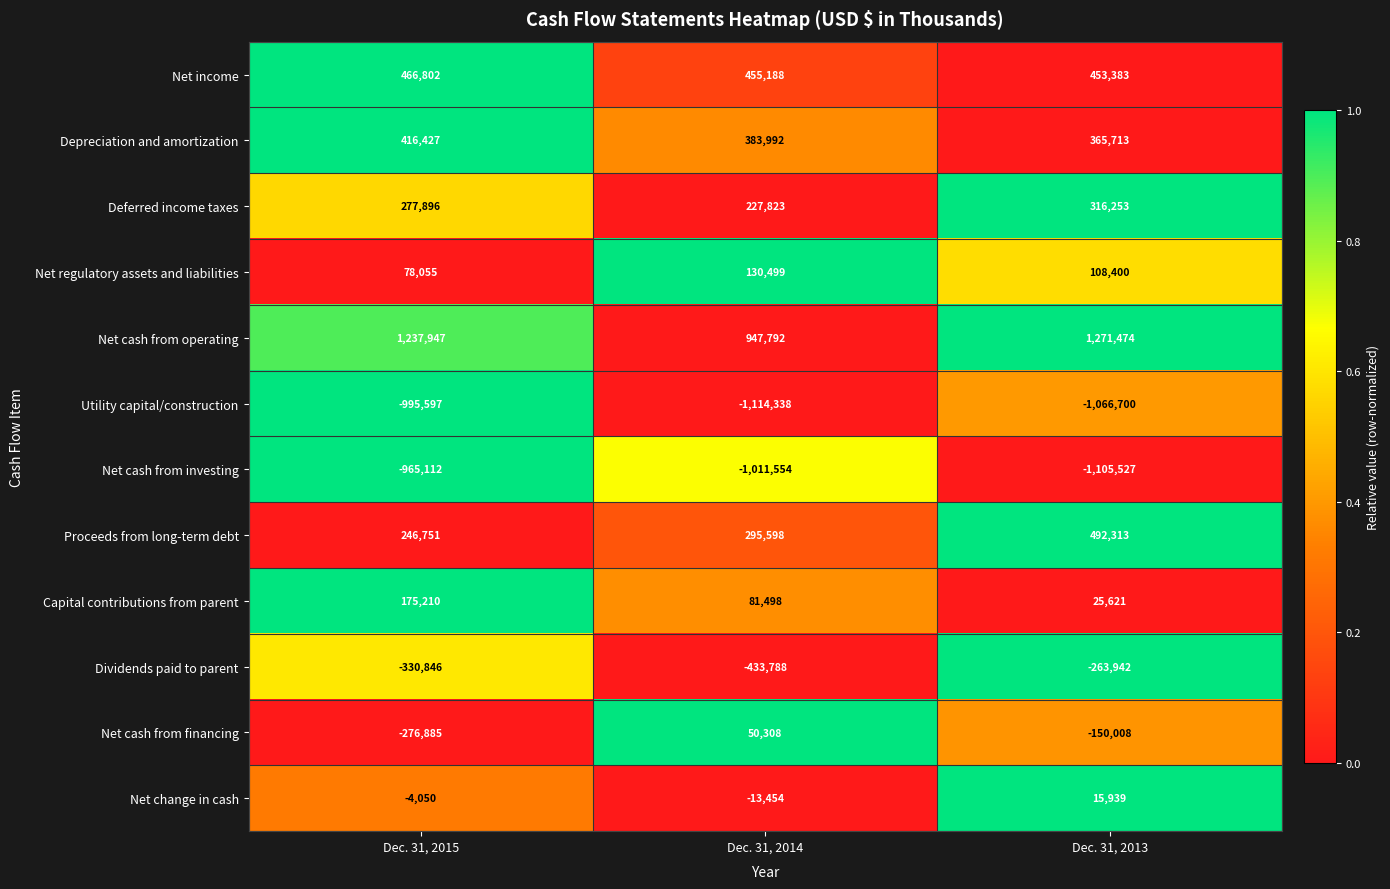

What is the difference between the maximum and second lowest values in the Capital contributions from parent series?

93712